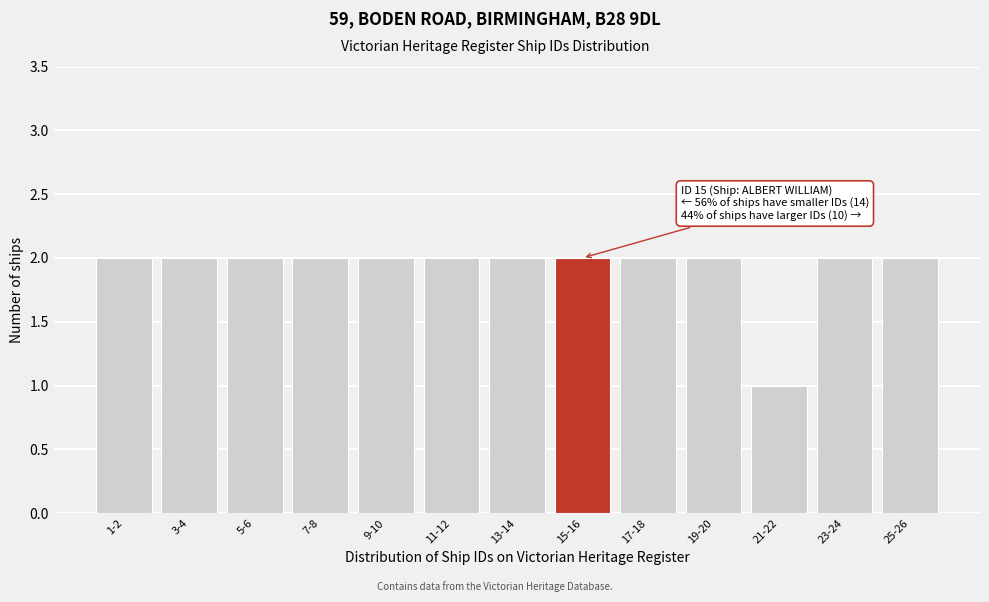

Reading left to right, extract all data points from this chart.

1-2=2	3-4=2	5-6=2	7-8=2	9-10=2	11-12=2	13-14=2	15-16=2	17-18=2	19-20=2	21-22=1	23-24=2	25-26=2